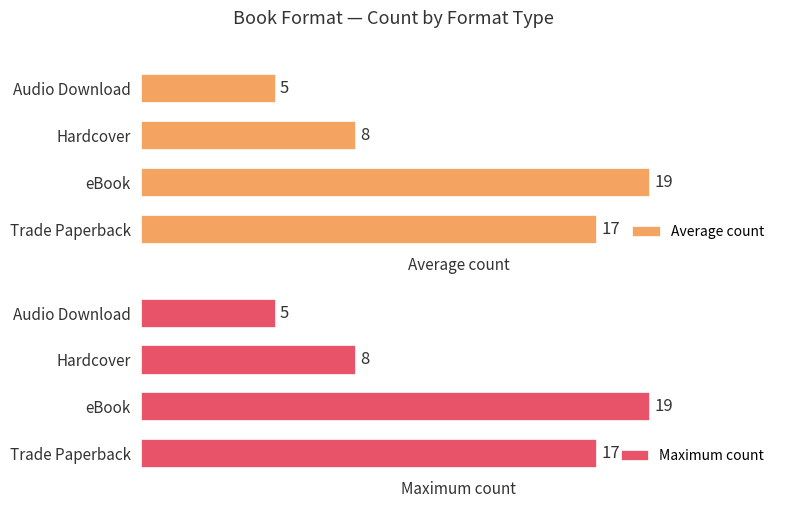

What is the highest value of the Maximum count series?

19